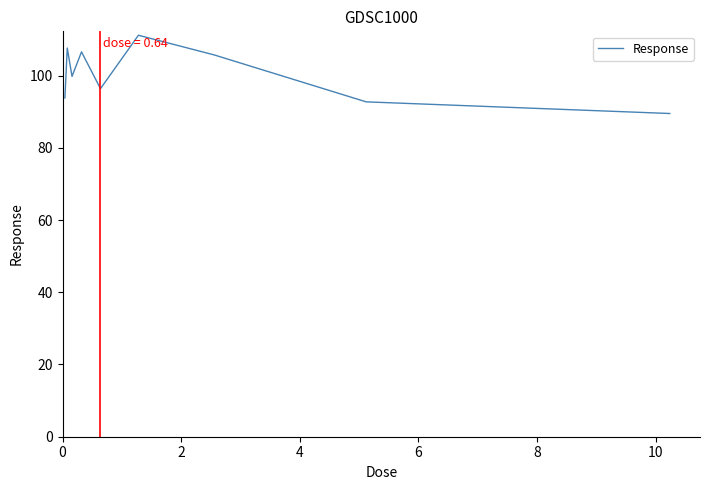

What is the difference between the maximum and minimum values?

21.7